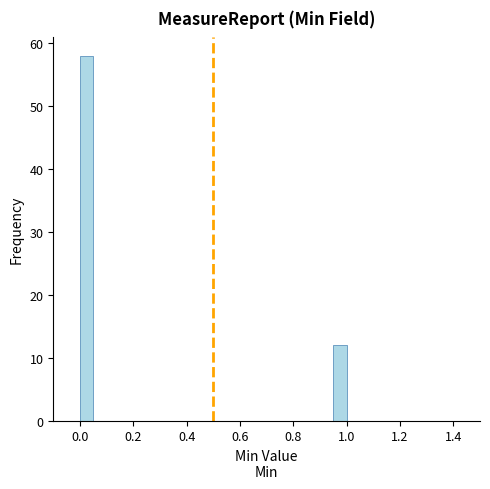

Read against the x-axis, roughly where is the centre of the tallest bar?

0.02